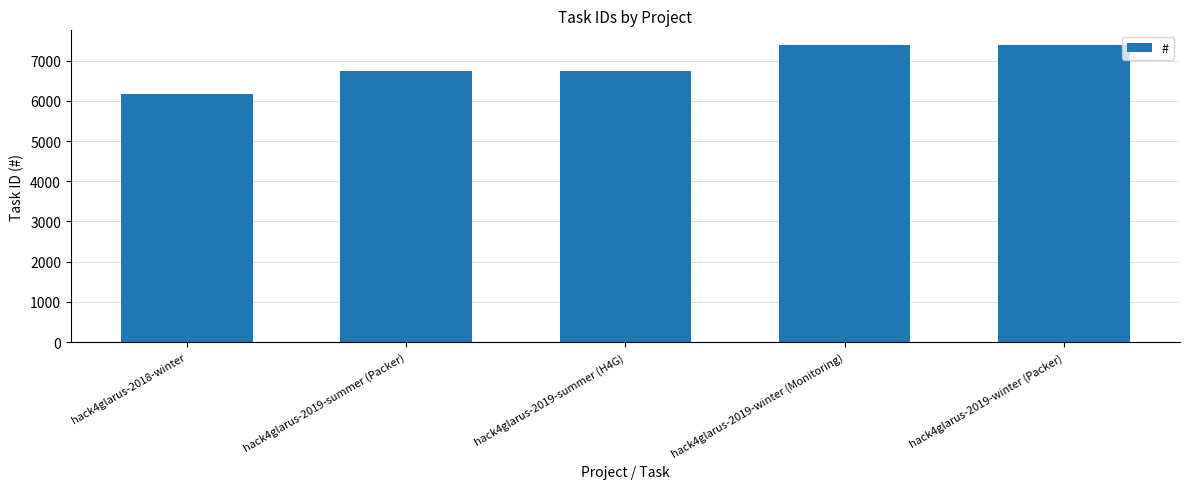

How many series are shown in this chart?

1